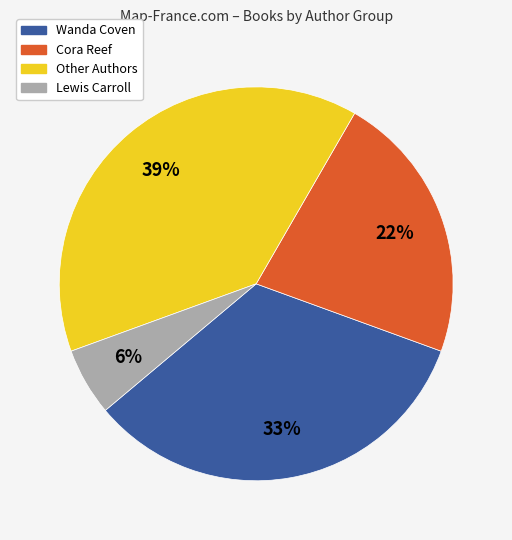

To the nearest percent, what is the difference between the largest and smallest slice percentages?

33%